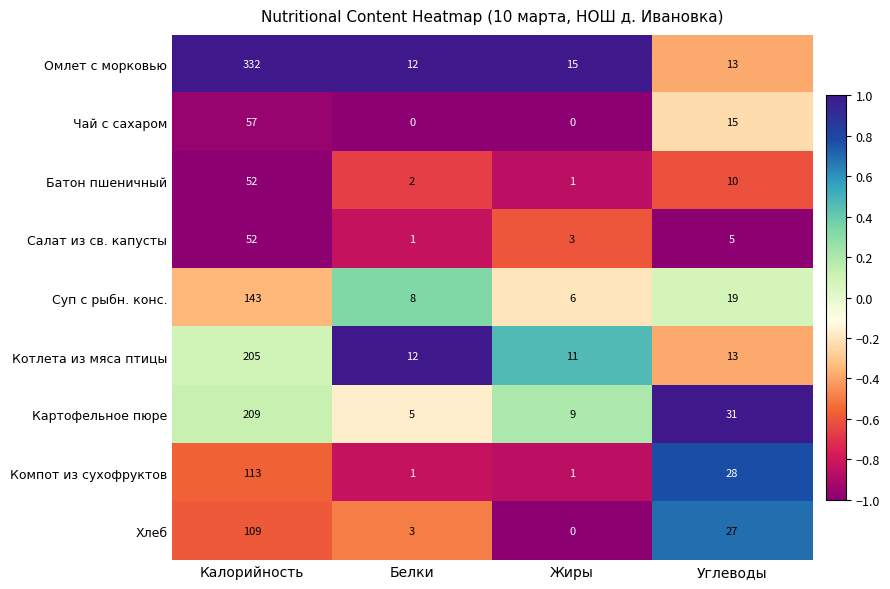

Between Белки and Жиры, which series saw the biggest shift?

Картофельное пюре